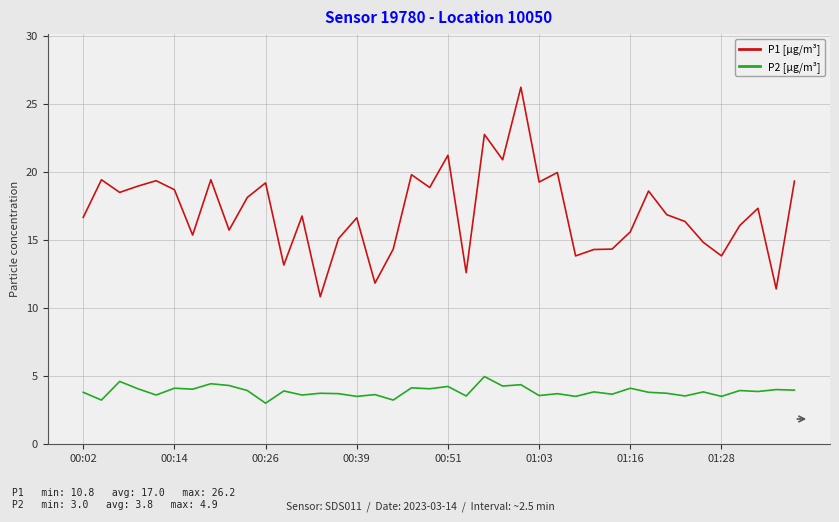

True or false: P1 [µg/m³] and P2 [µg/m³] cross at least once.

False